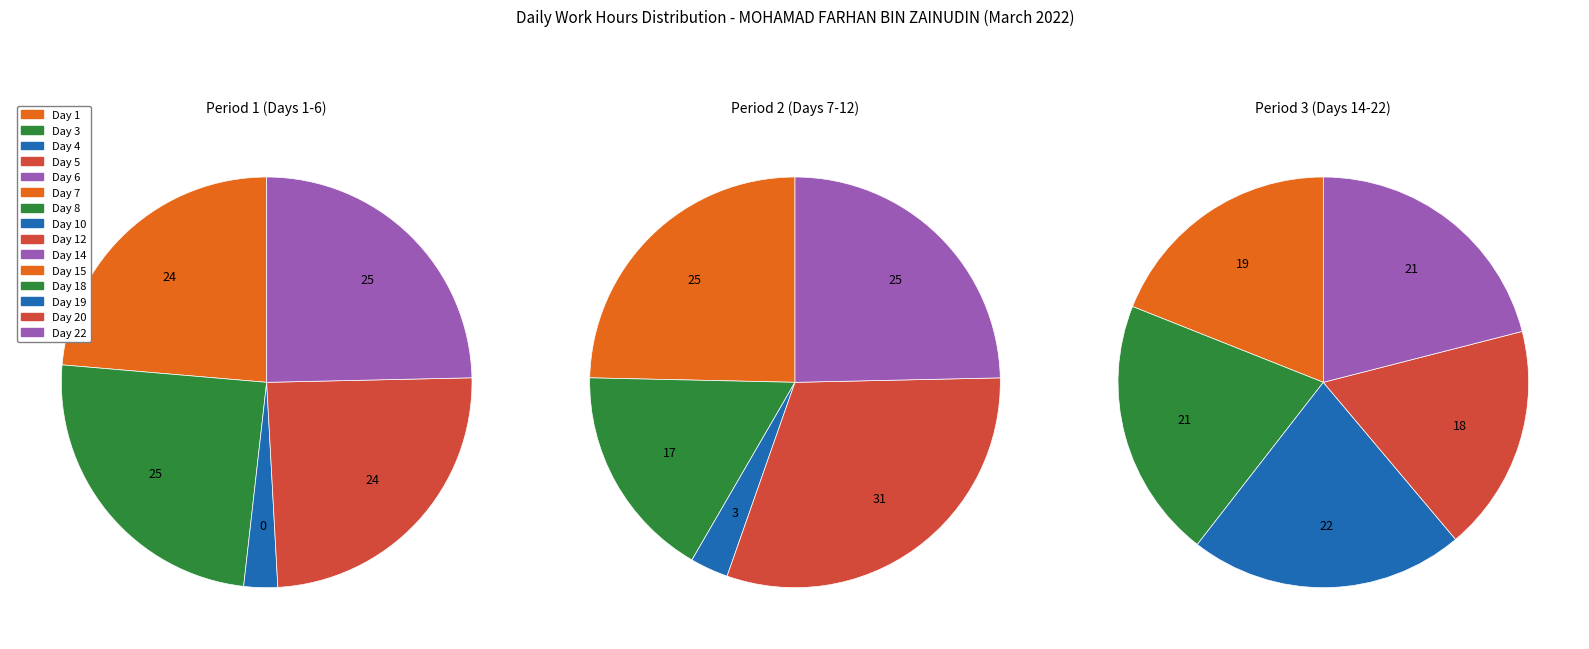

Is there a majority slice in this chart?

No